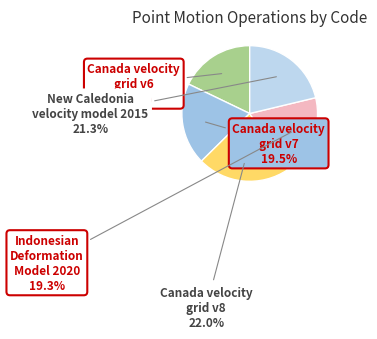

Does any single category account for the majority?

No